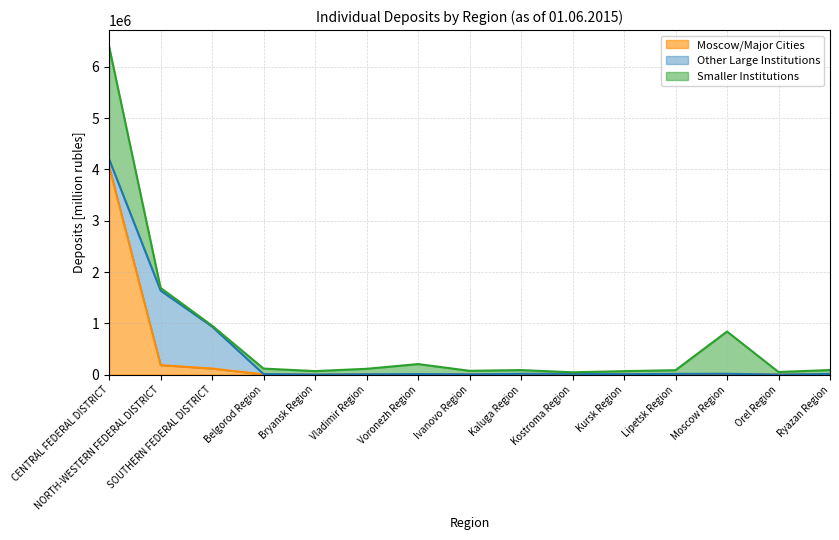

Where is Other Large Institutions nearest to the value 726512?

SOUTHERN FEDERAL DISTRICT